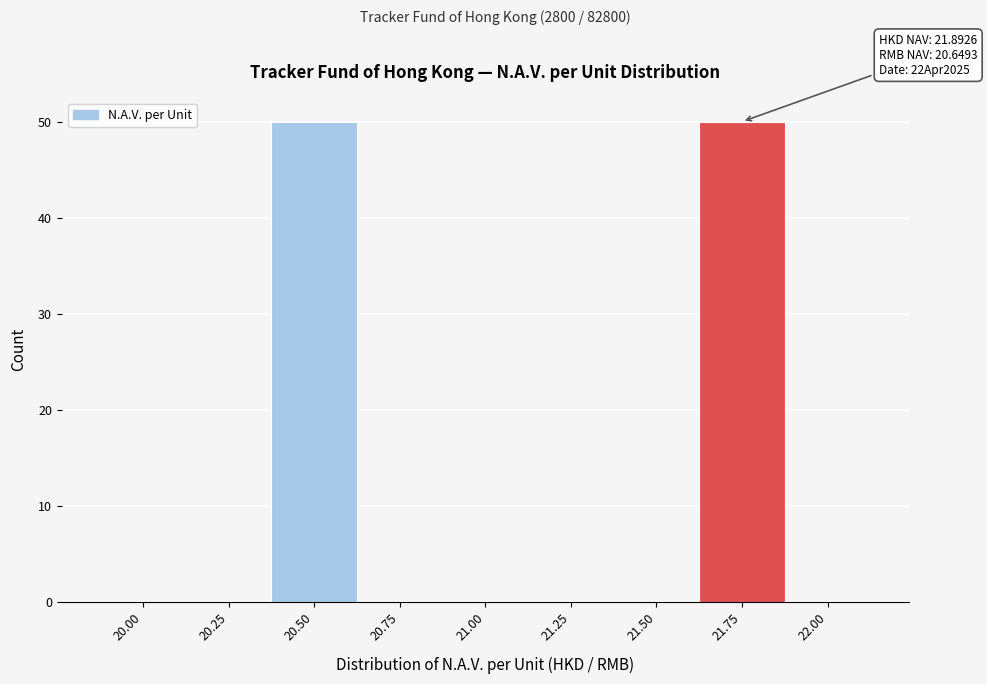

Reading left to right, transcribe all the data shown in this chart.

20.00=0	20.25=0	20.50=50	20.75=0	21.00=0	21.25=0	21.50=0	21.75=50	22.00=0